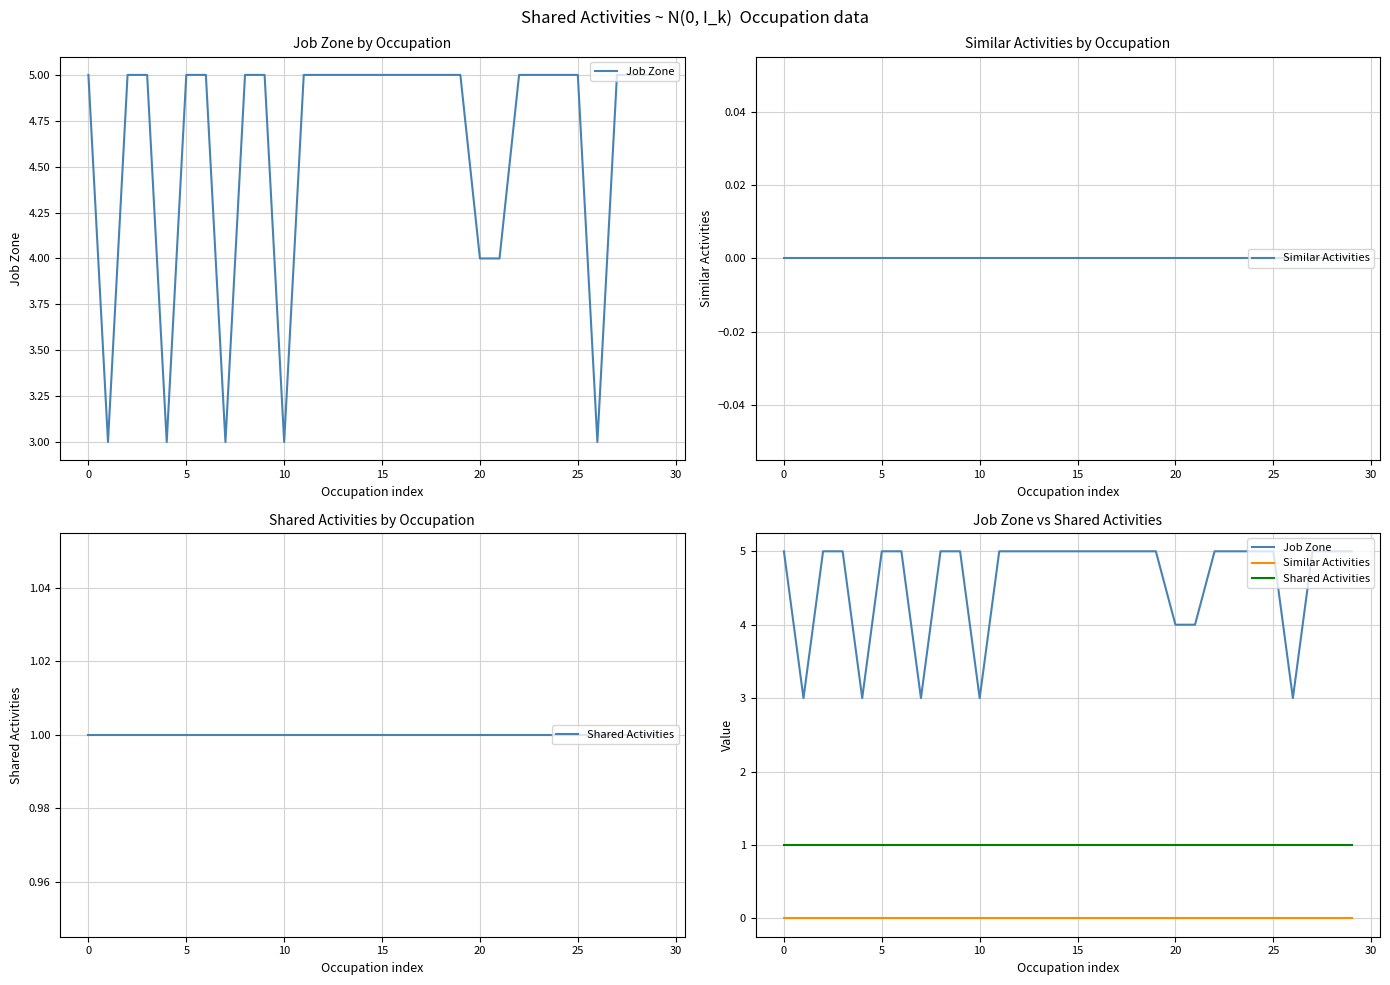

How many lines are shown in the chart?

3